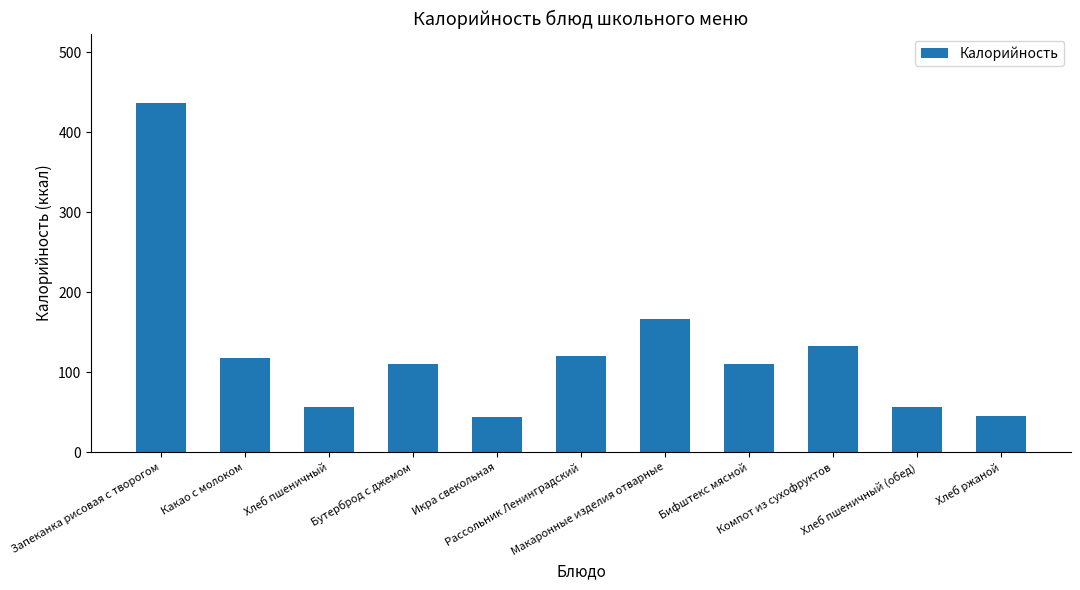

What position from the left is Хлеб пшеничный (обед)?

10